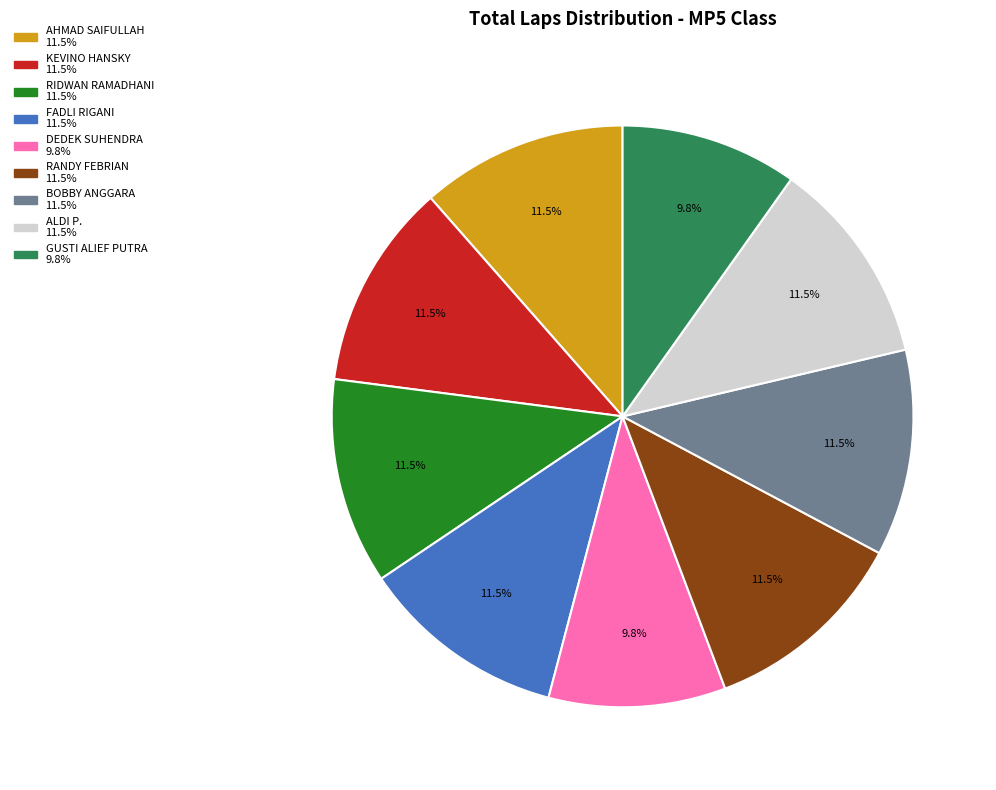

Is there any slice that represents more than half of the pie?

No